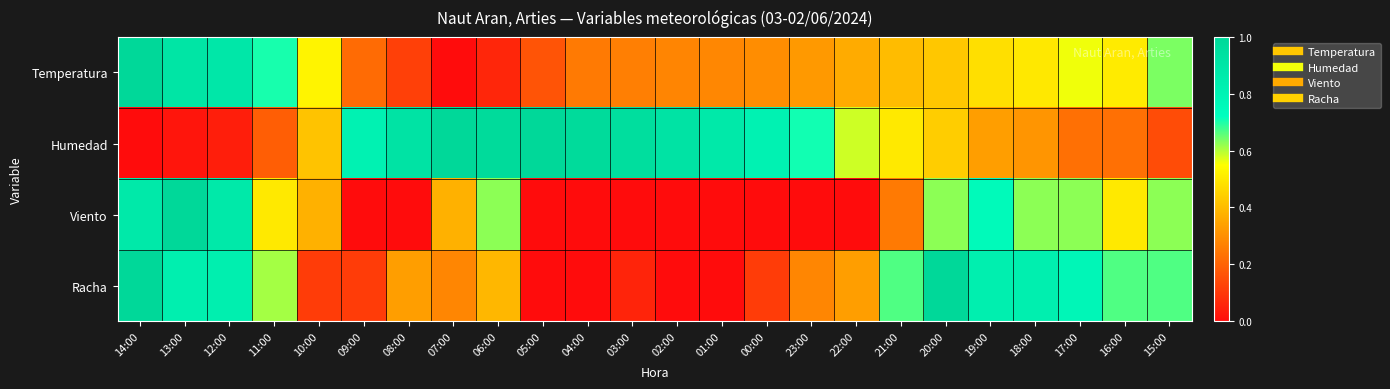

At 04:00, list the series in order from largest to smallest.

Humedad, Temperatura, Viento, Racha